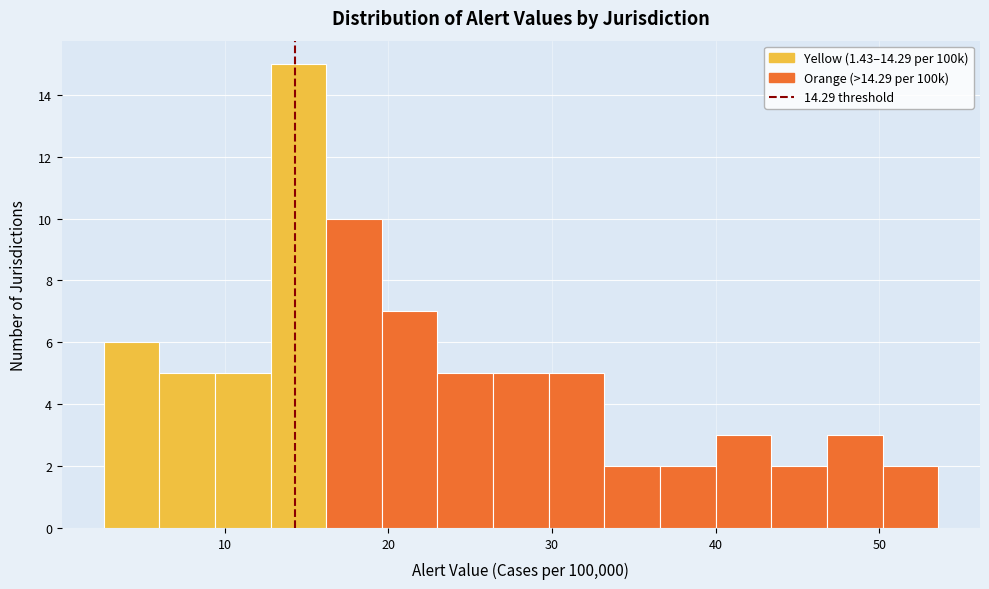

Read against the x-axis, roughly where is the centre of the tallest bar?

14